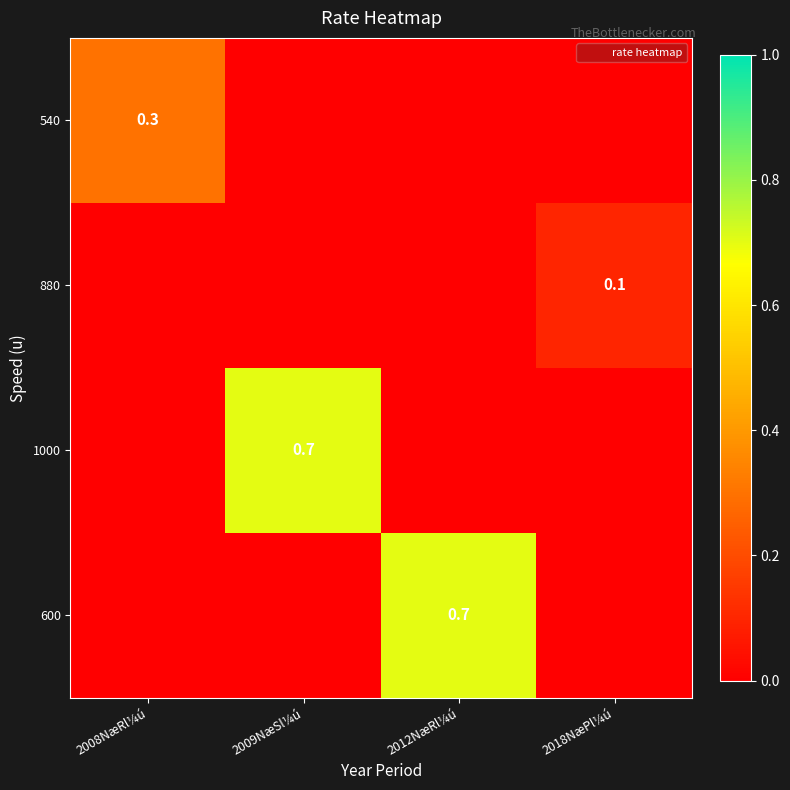

At 2018NæPl¼ú, list the series in order from smallest to largest.

540, 1000, 600, 880